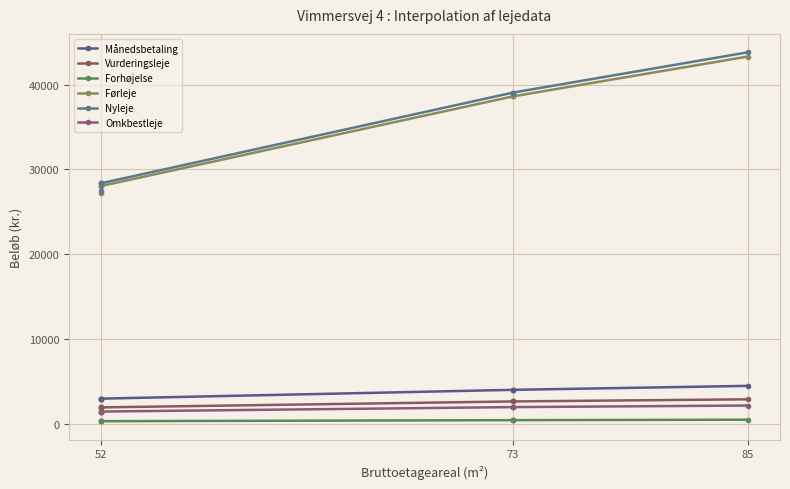

Which series changed the most between 73 and 85?

Nyleje